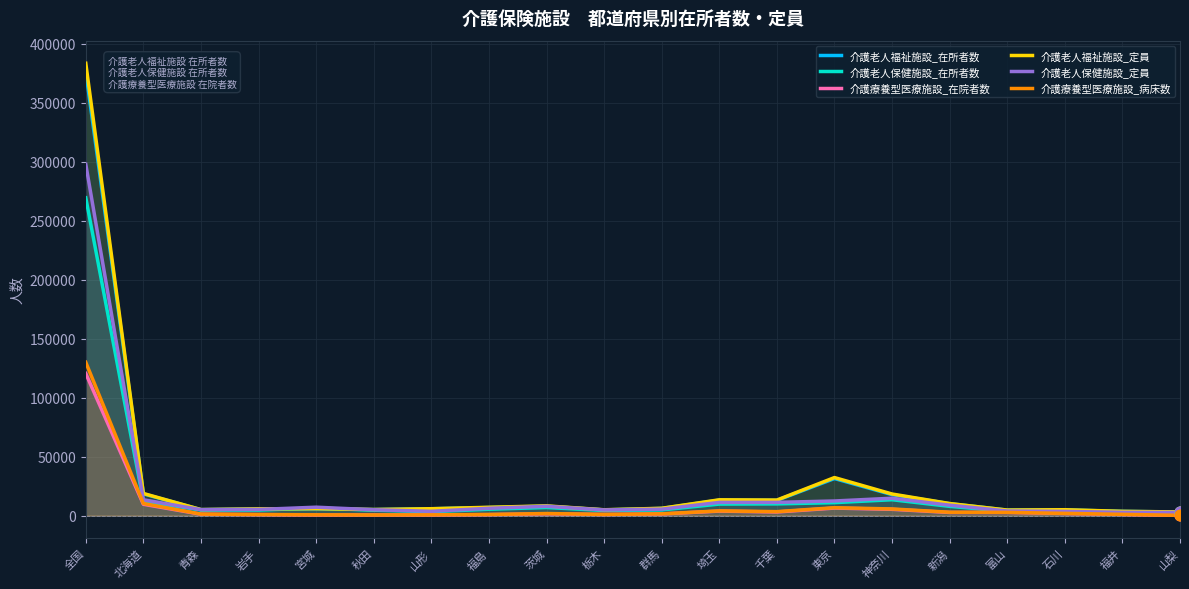

Which series has the largest Y range (max minus min)?

介護老人福祉施設_定員